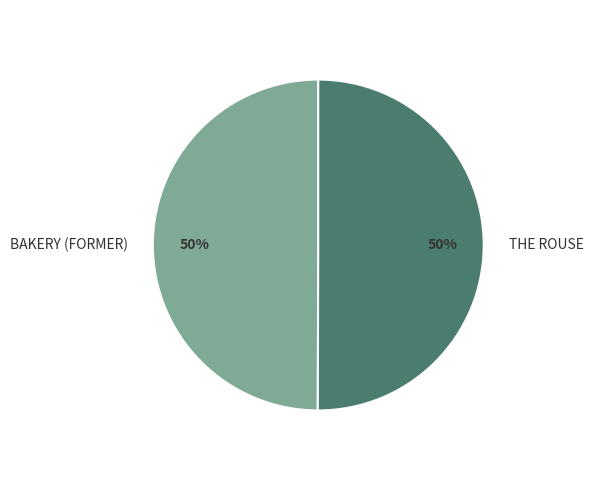

Count the number of slices in the pie.

2